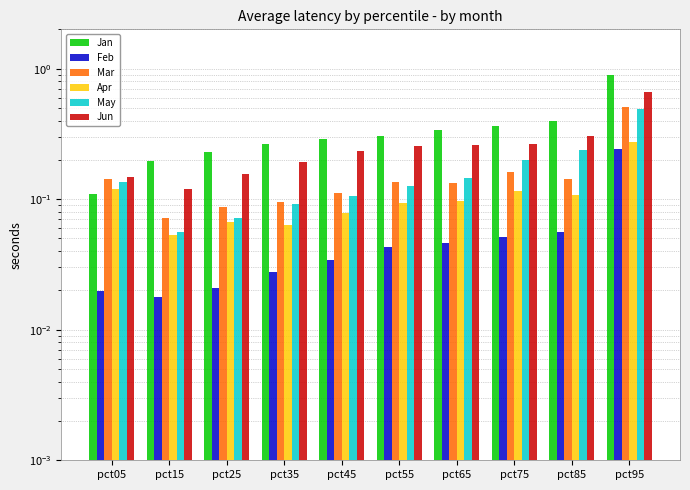

Between pct75 and pct95, which series saw the biggest shift?

Jan